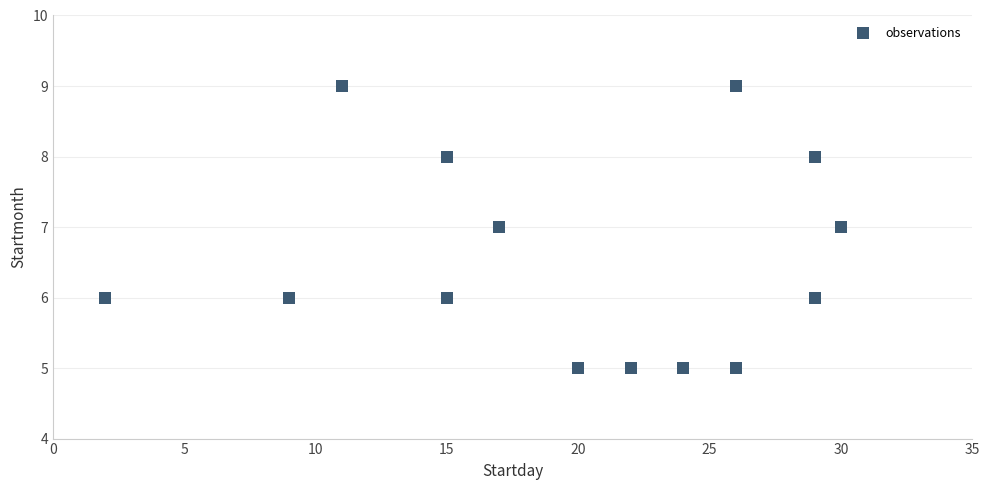

What is the range of X values (max minus min)?

28